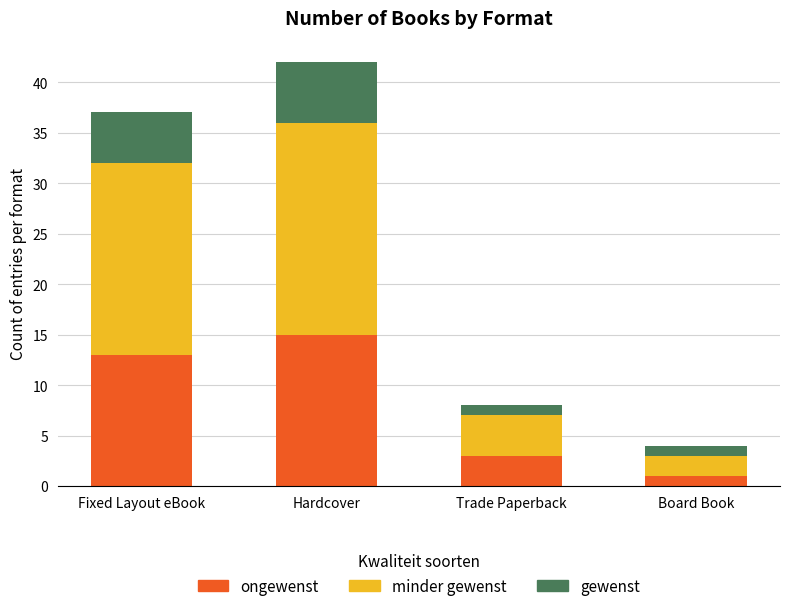

What is the total value across all series at Trade Paperback?

8